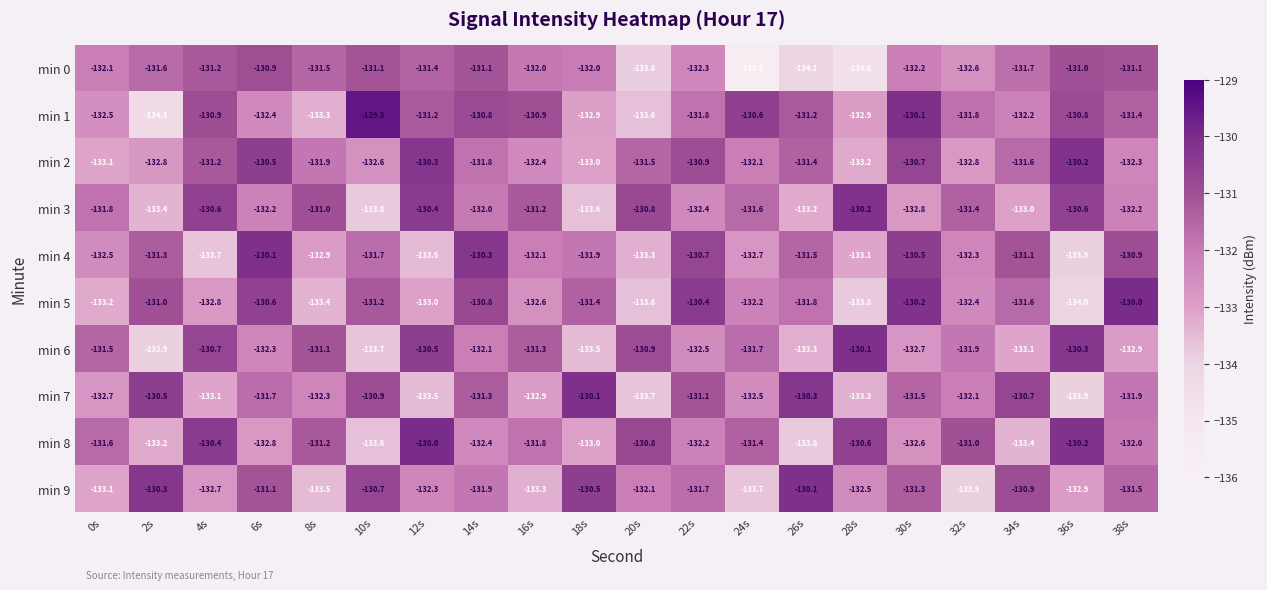

How many categories are shown in the chart?

20